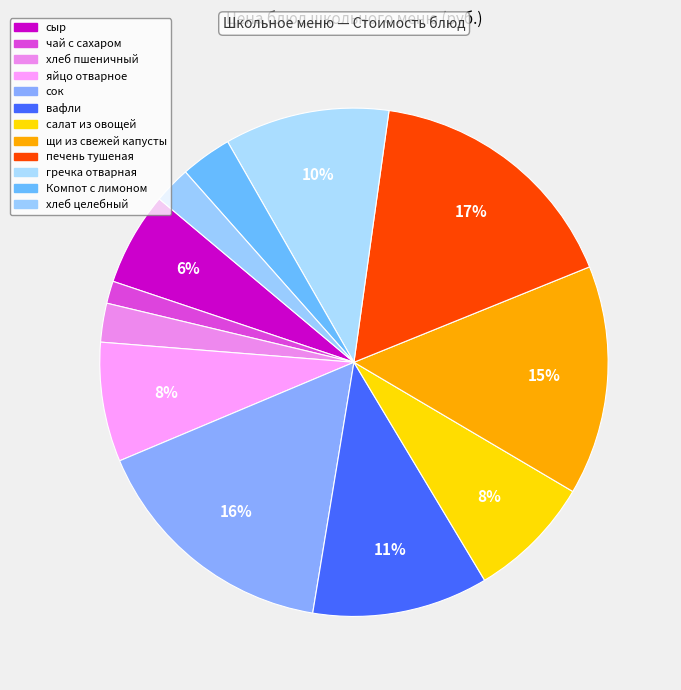

What is the ratio of the value at яйцо отварное to the value at хлеб пшеничный?

3.1